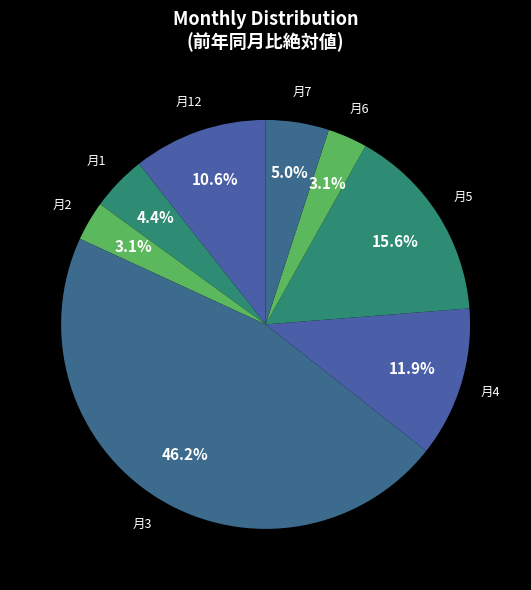

What portion of the pie excludes 月6?

96.9%